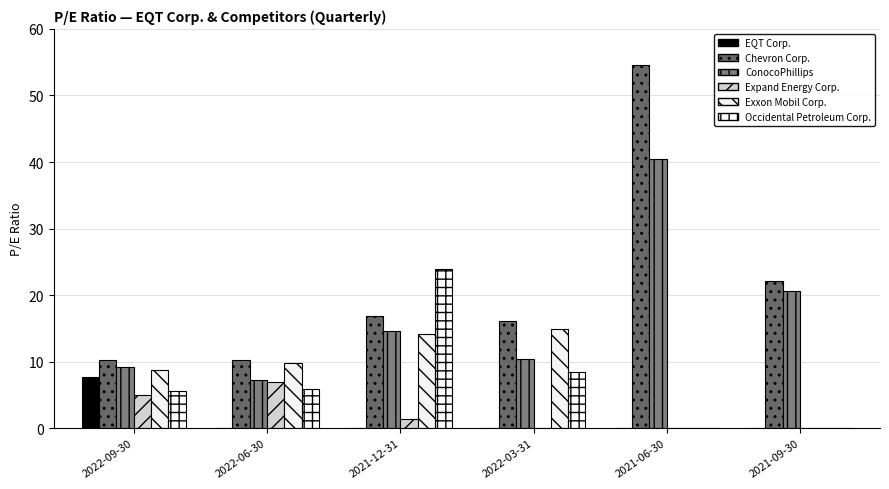

Is the value of EQT Corp. at 2021-06-30 greater than the value of Exxon Mobil Corp. at 2022-09-30?

No